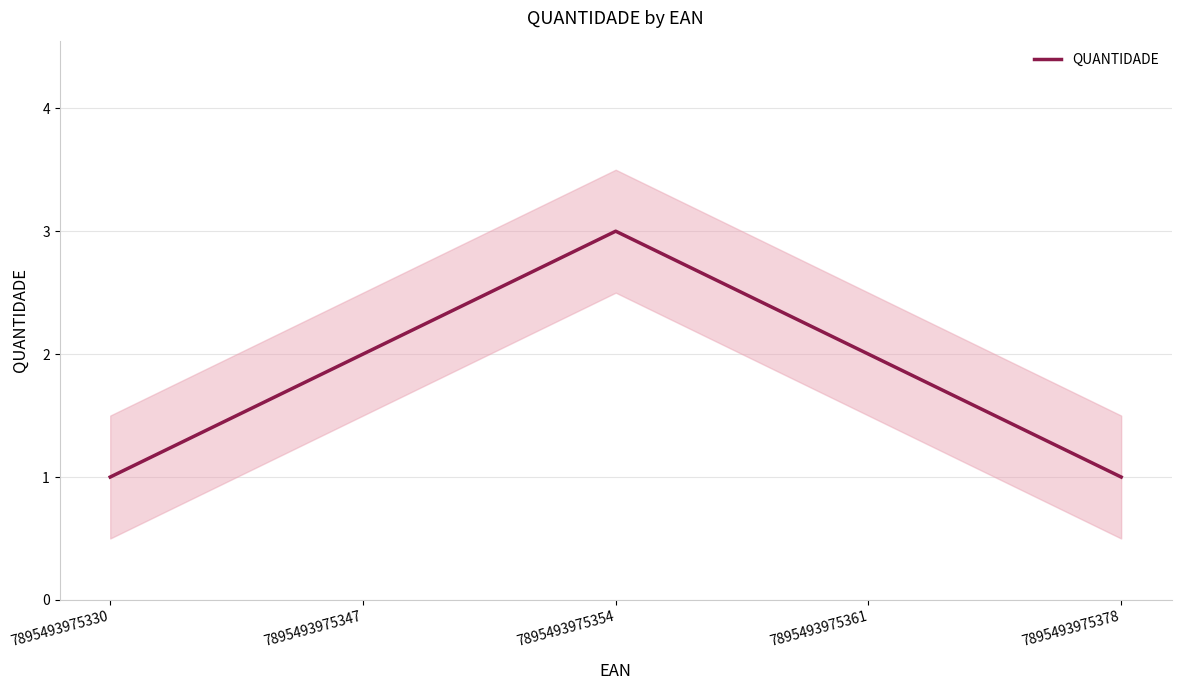

Reading left to right, list all the values displayed in this chart.

1	2	3	2	1